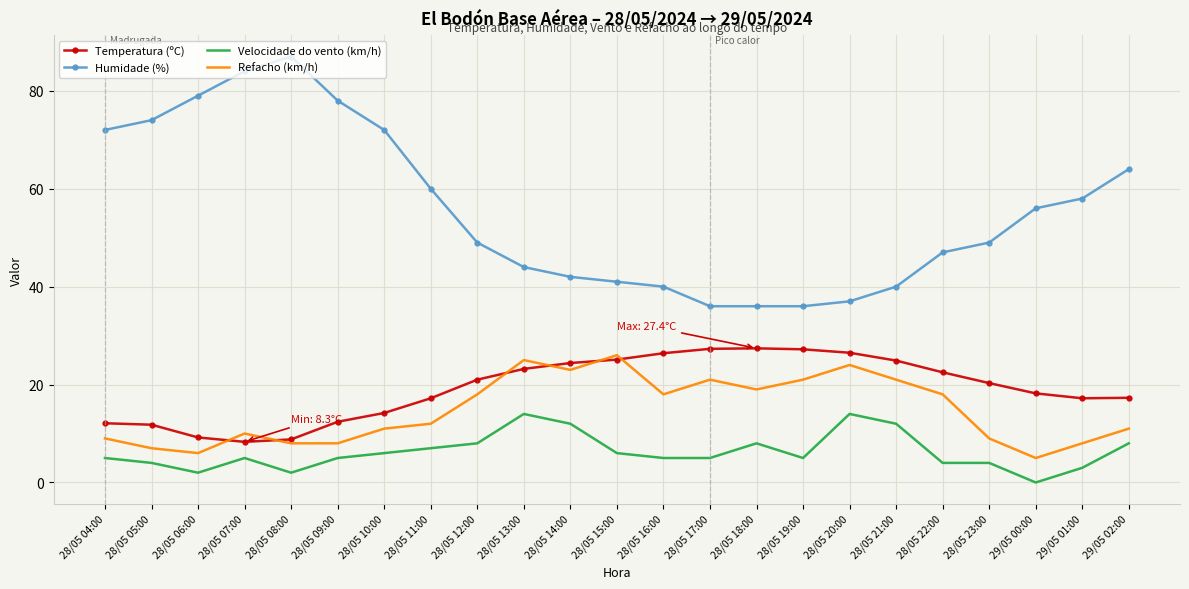

Is it true that Velocidade do vento (km/h) equals 2.0 at 28/05 06:00?

True